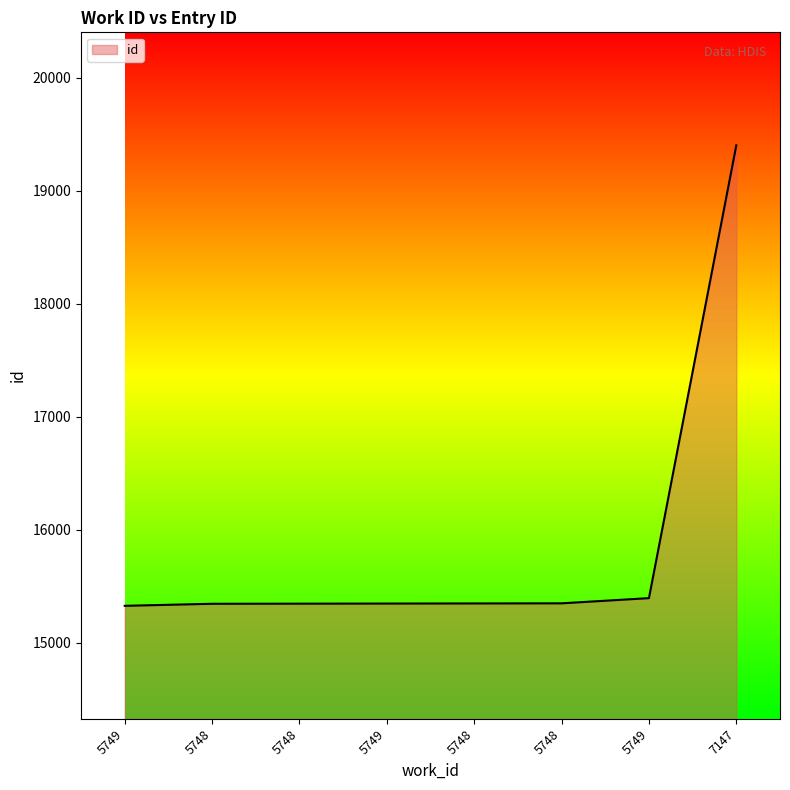

Reading right to left, transcribe all the data shown in this chart.

7147=19400	5749=15393	5748=15347	5748=15346	5749=15345	5748=15344	5748=15343	5749=15325